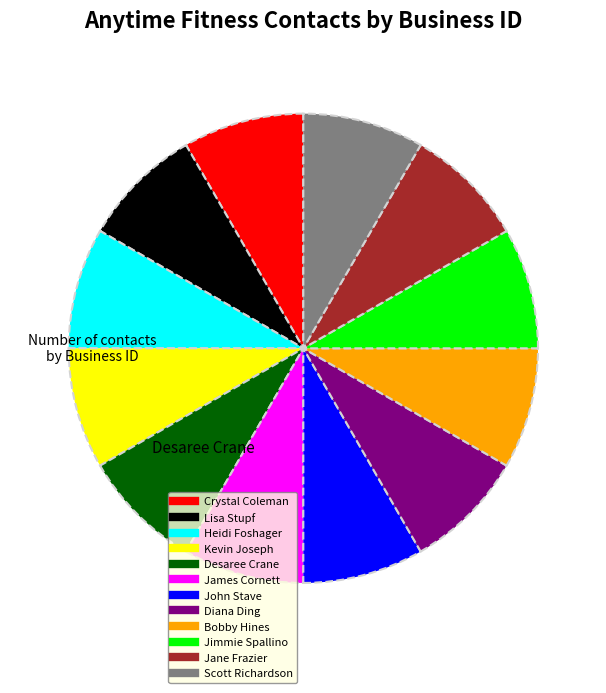

Do Jimmie Spallino and Scott Richardson together represent more than half of the pie?

No